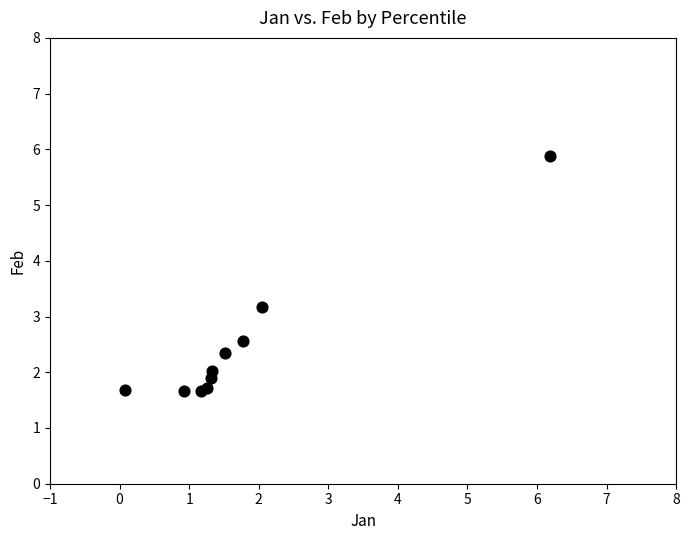

What Y value in the scatter plot is closest to 3?

3.2